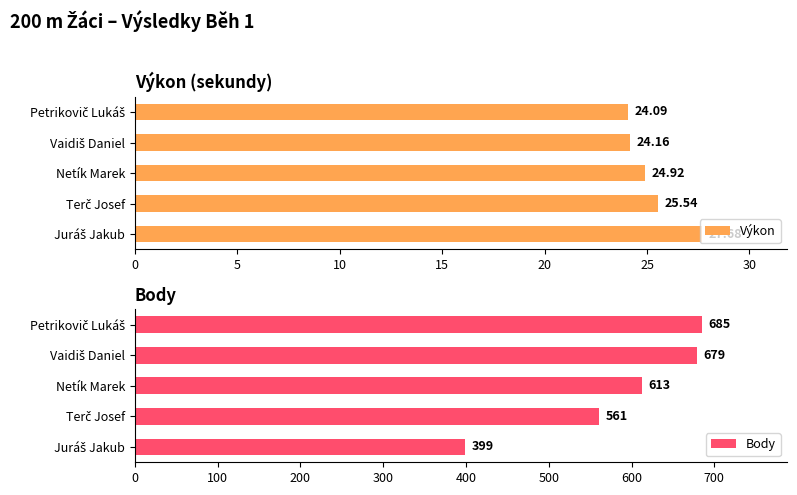

Are the bars grouped side by side (vs. stacked)?

Yes